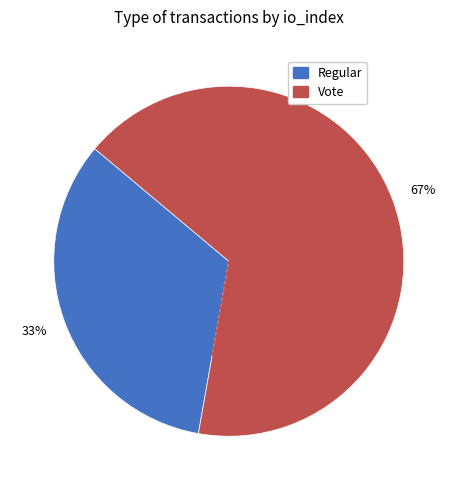

Which has a higher value, Regular or Vote?

Vote